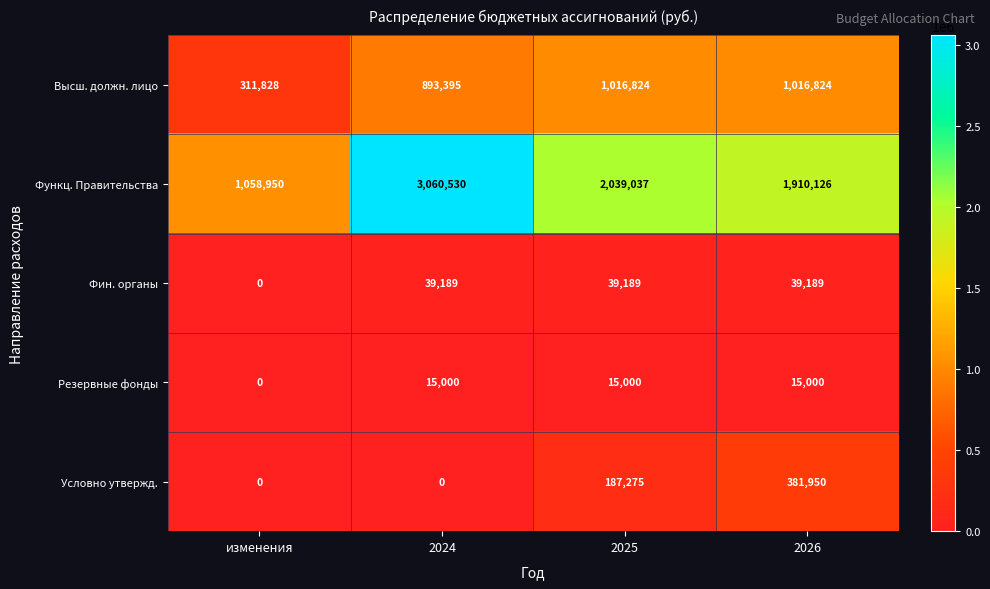

Which series changed the most between изменения and 2025?

Функц. Правительства